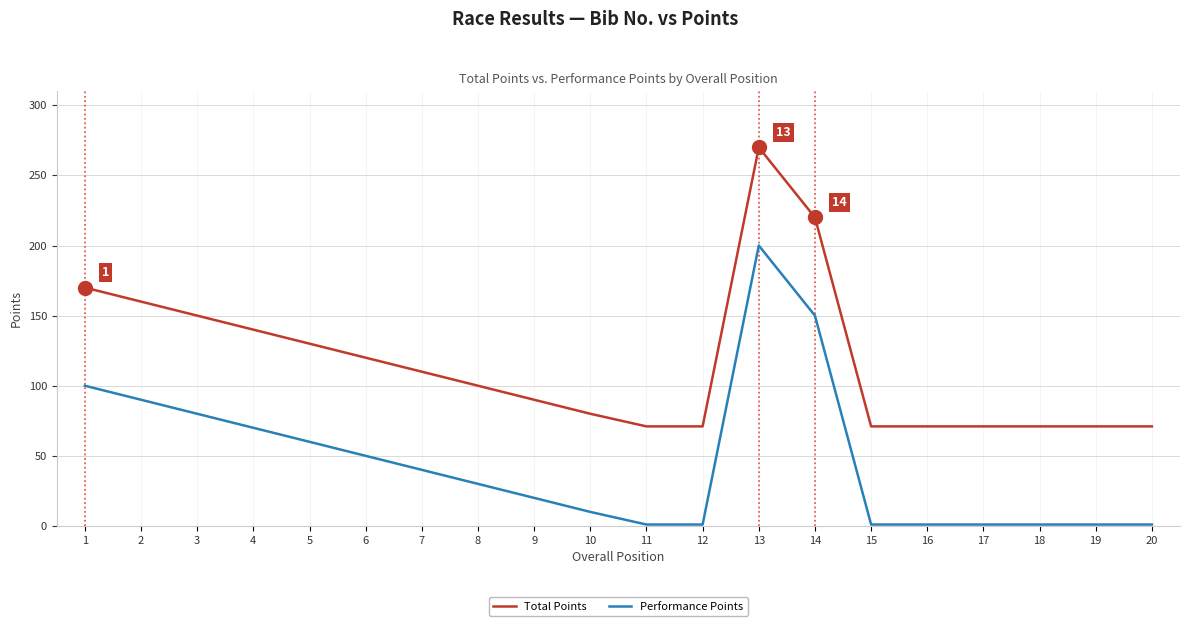

What is the approximate value of Performance Points at 2?

90